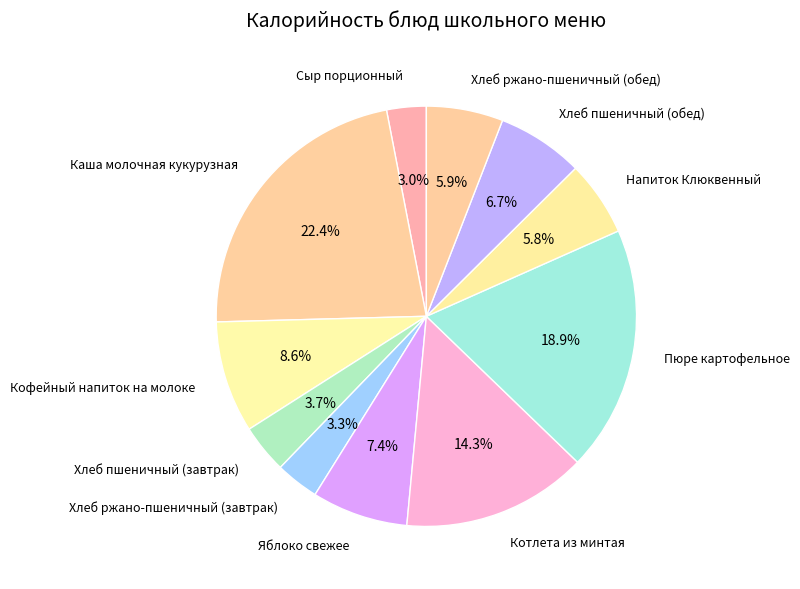

Is it true that Пюре картофельное is 19% of the pie?

True